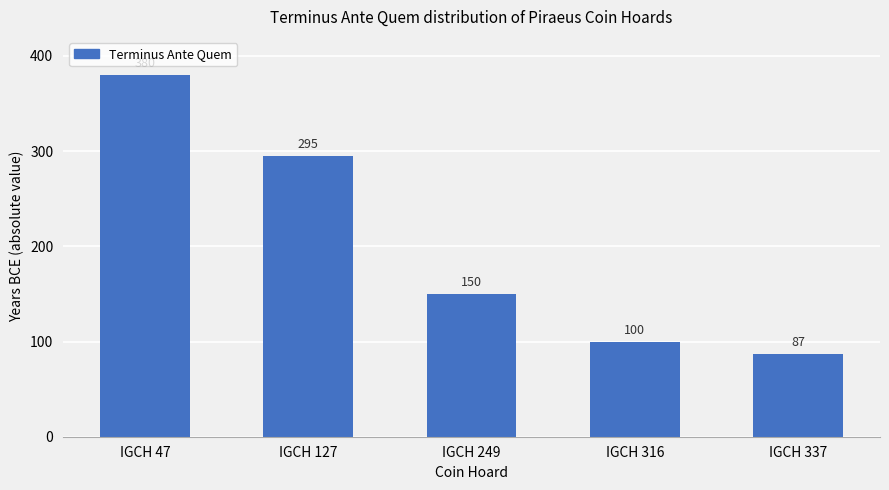

What is the average value?

202